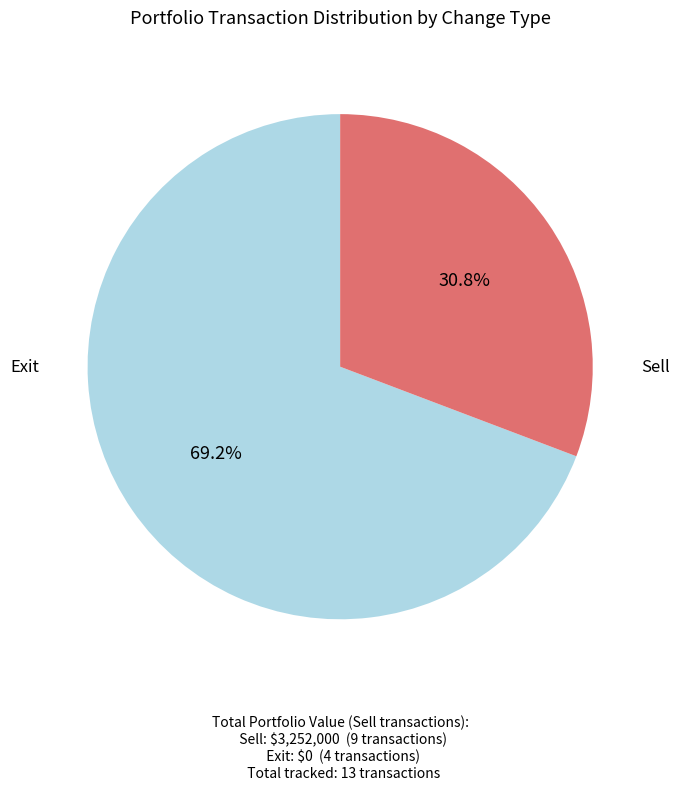

How many segments does this pie chart have?

2